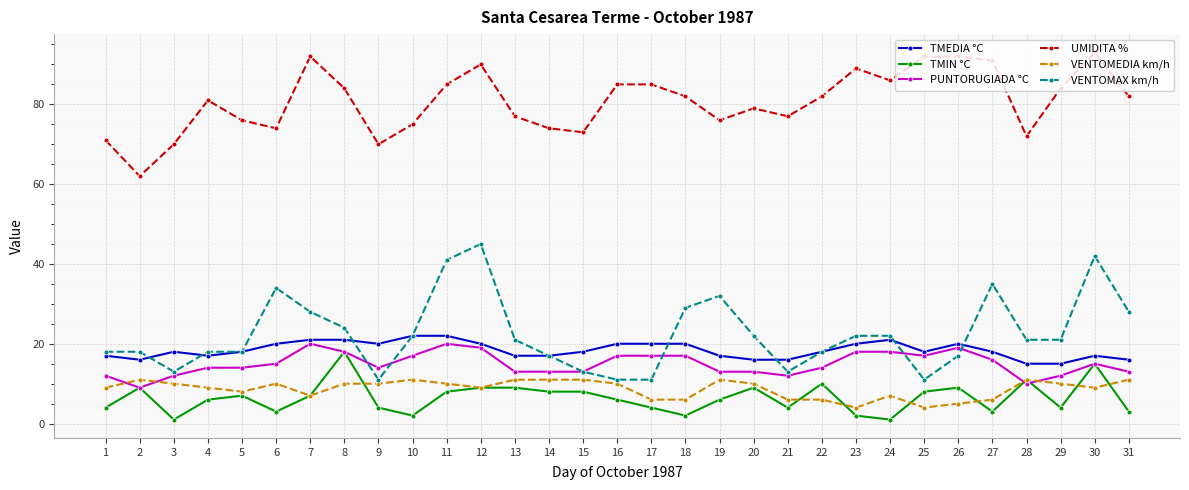

True or false: VENTOMEDIA km/h and TMIN °C cross at least once.

True